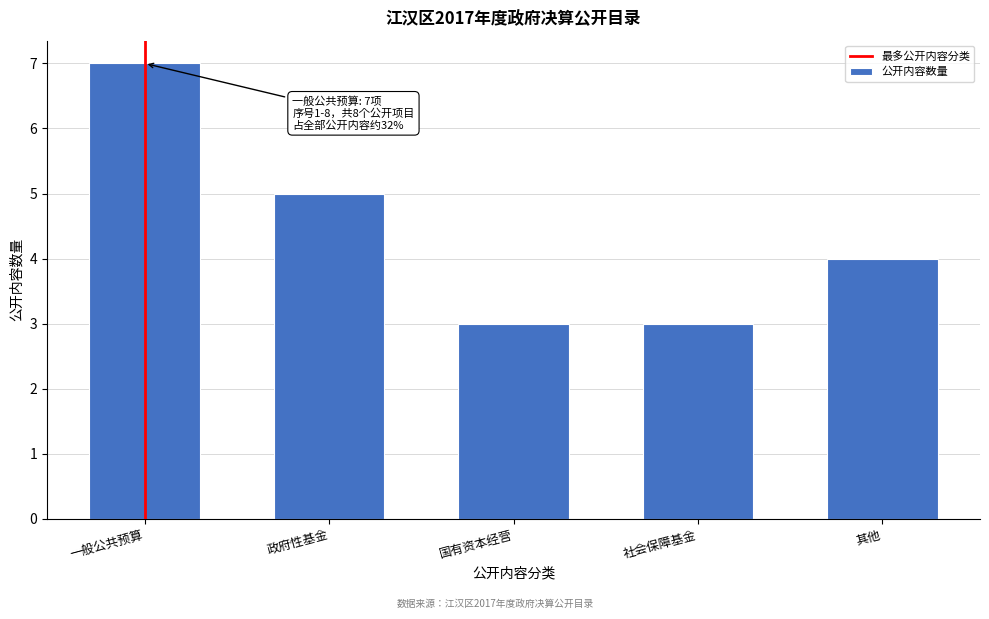

Reading right to left, extract all data points from this chart.

4	3	3	5	7